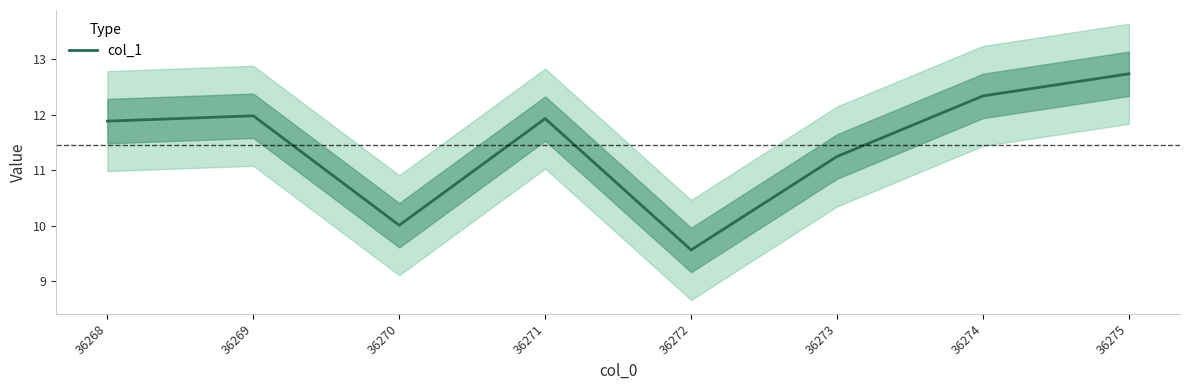

True or false: the data has more than 0 interior local peaks.

True